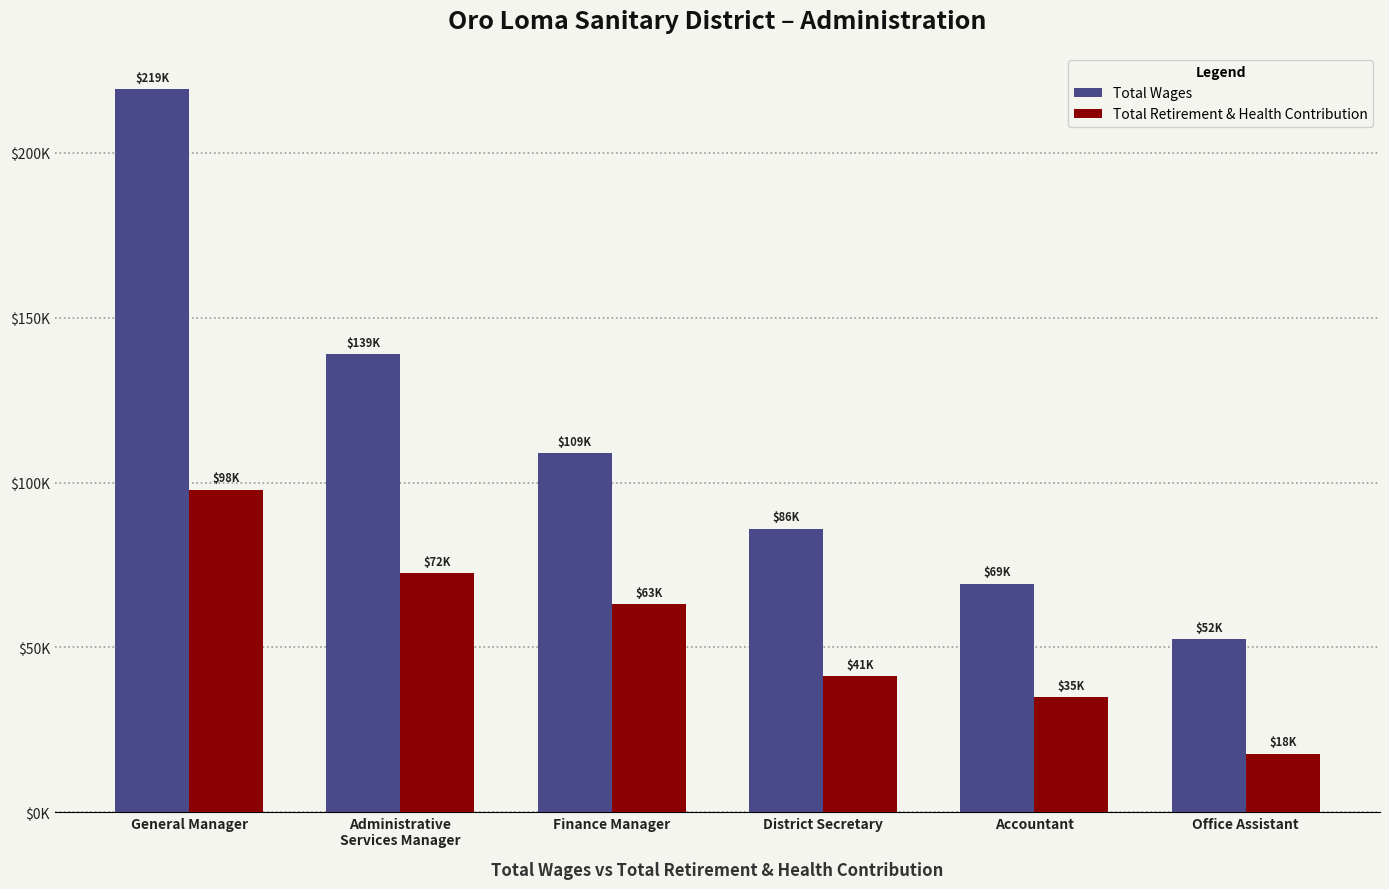

At which category does the chart reach its peak across all series?

General Manager